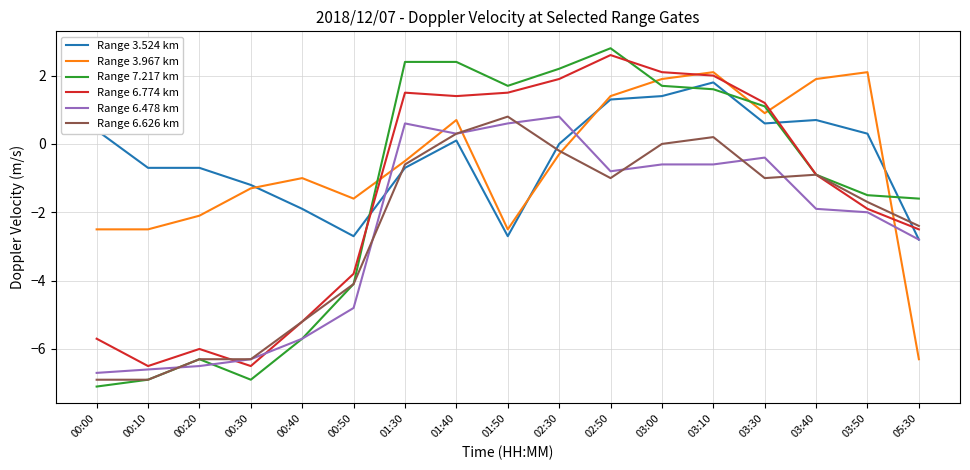

Which series has the widest spread of values?

Range 7.217 km